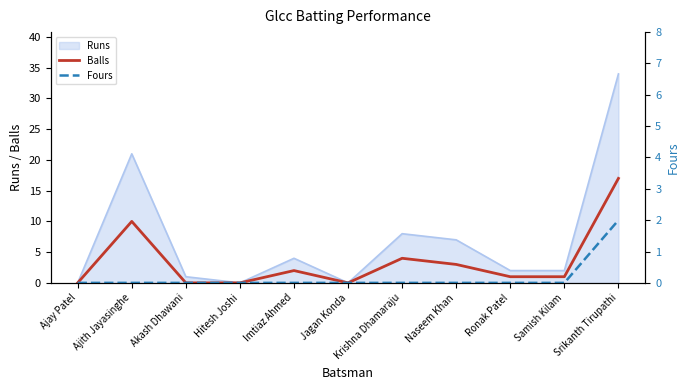

Where is Balls nearest to the value 8?

Ajith Jayasinghe